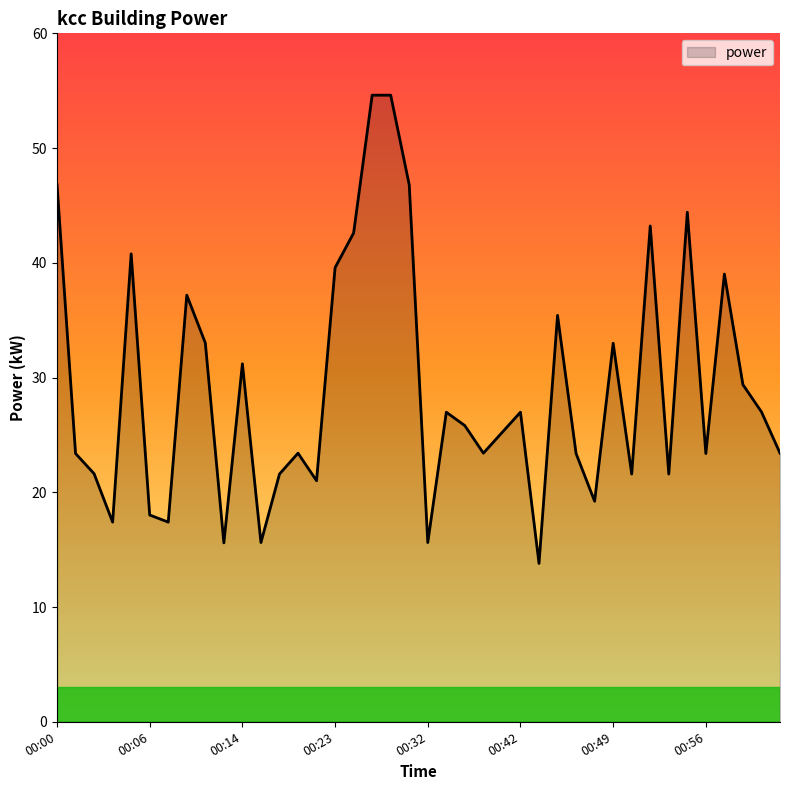

What is the sum of all values?

1164.0